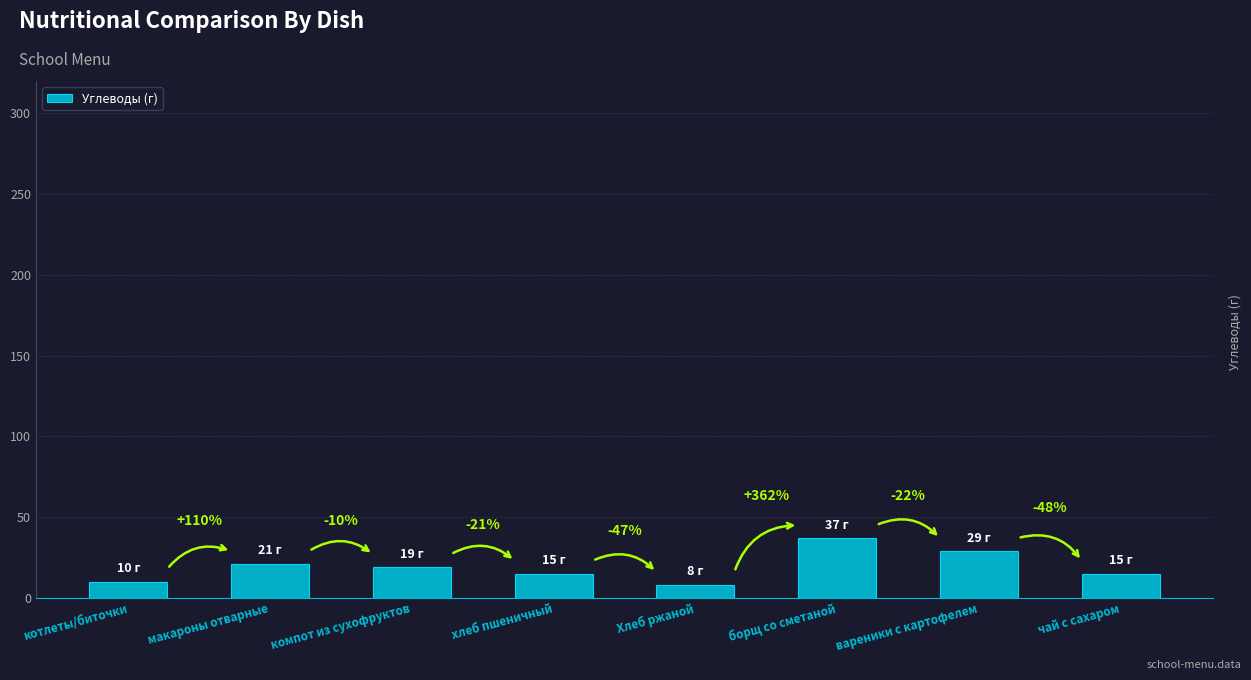

What is the label of the 6th bar from the right?

компот из сухофруктов